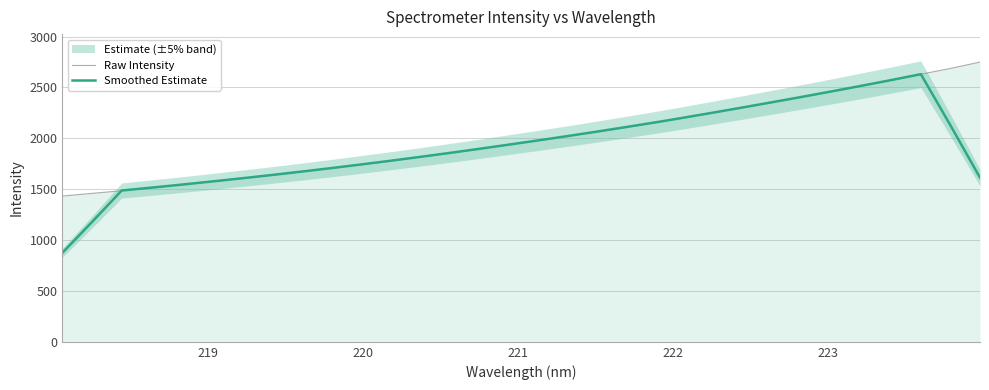

What is the highest value of the Smoothed Estimate series?

2630.7